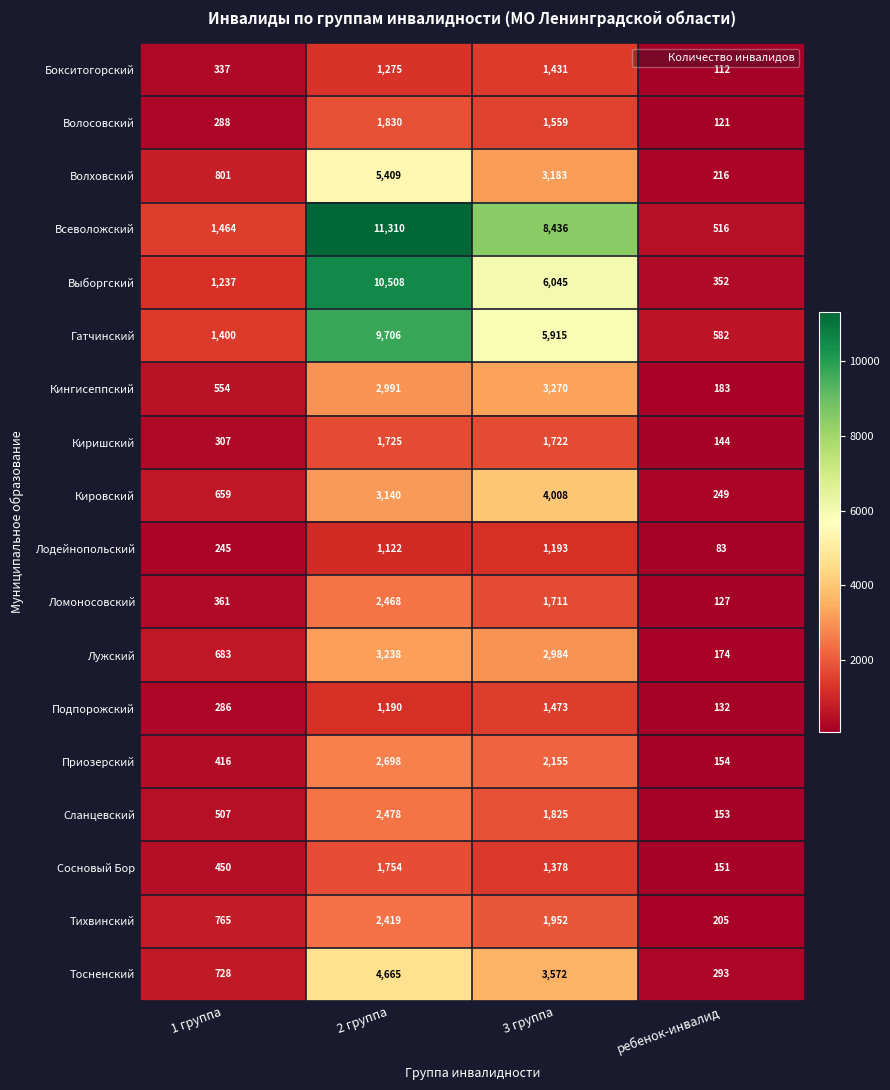

Is the value of Ломоносовский at 2 группа greater than the value of Тосненский at 3 группа?

No